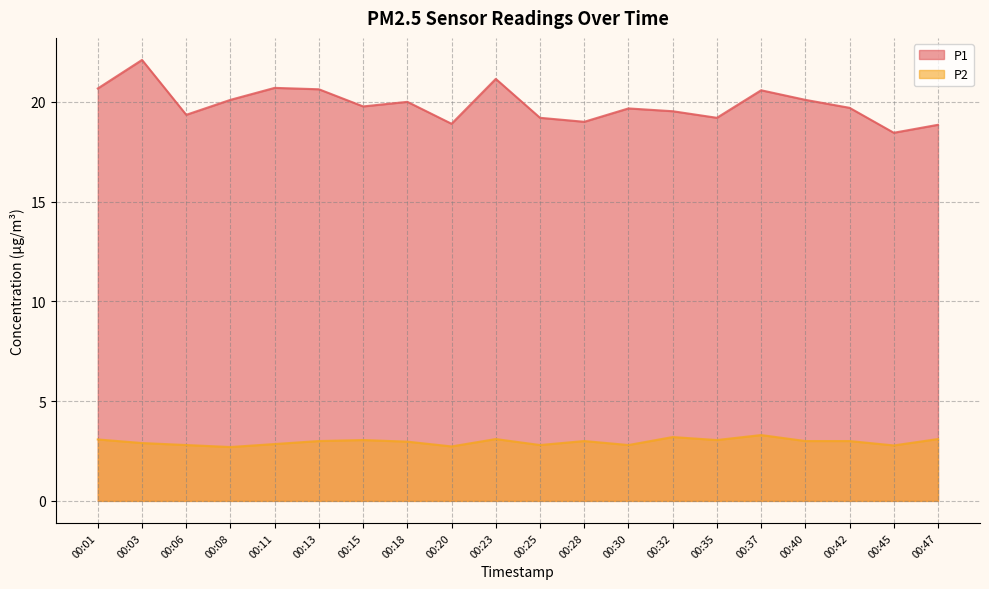

Reading left to right, extract all data points from this chart.

P1: 00:01=20.7	00:03=22.1	00:06=19.4	00:08=20.1	00:11=20.7	00:13=20.6	00:15=19.8	00:18=20.0	00:20=18.9	00:23=21.1	00:25=19.2	00:28=19.0	00:30=19.7	00:32=19.5	00:35=19.2	00:37=20.6	00:40=20.1	00:42=19.7	00:45=18.4	00:47=18.9
P2: 00:01=3.1	00:03=2.9	00:06=2.8	00:08=2.7	00:11=2.9	00:13=3.0	00:15=3.0	00:18=3.0	00:20=2.7	00:23=3.1	00:25=2.8	00:28=3.0	00:30=2.8	00:32=3.2	00:35=3.0	00:37=3.3	00:40=3.0	00:42=3.0	00:45=2.8	00:47=3.1